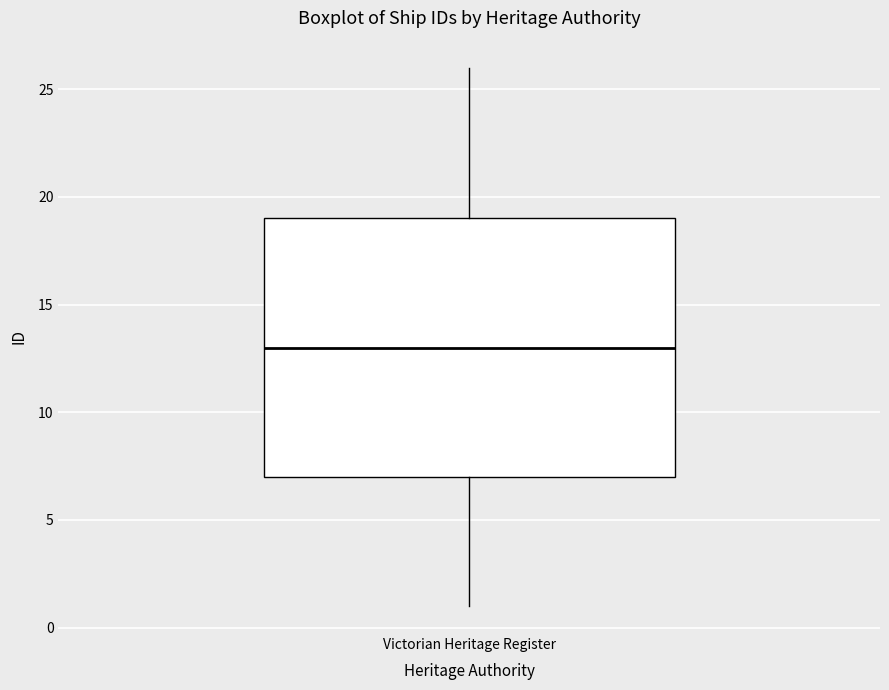

Read this box plot against the y-axis: the position of the median line, the range covered by the box, and the ends of both whiskers. The values are not printed on the chart, so give them approximately, as read against the axis.

median 13, box 7 to 19, whiskers 1 to 26